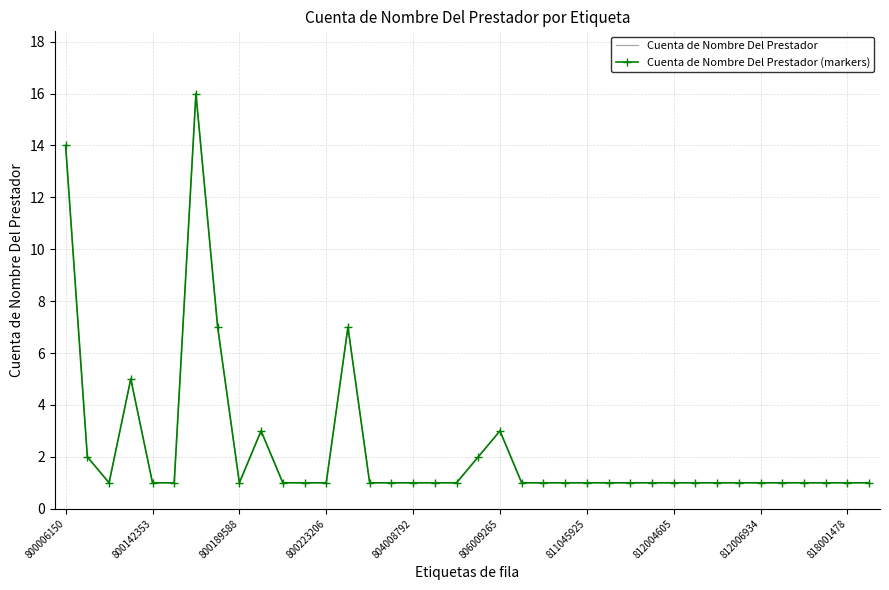

What are all the series names shown in the legend?

Cuenta de Nombre Del Prestador, Cuenta de Nombre Del Prestador (markers)